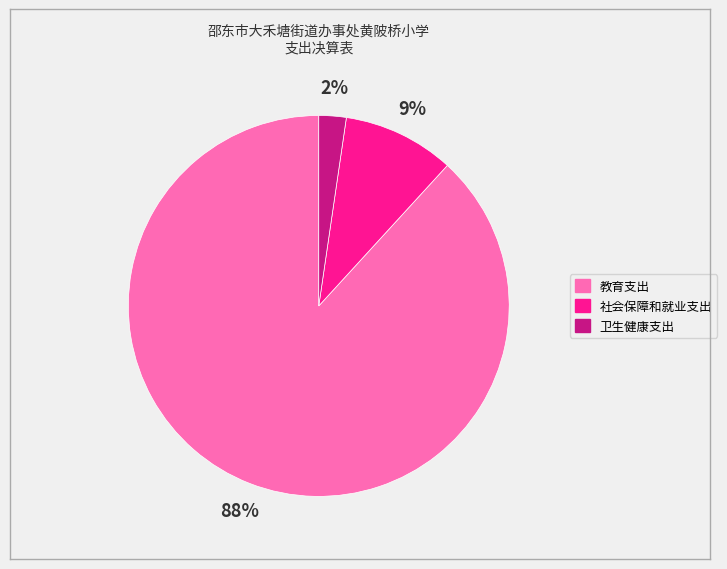

To the nearest percent, what is the average slice percentage?

33%